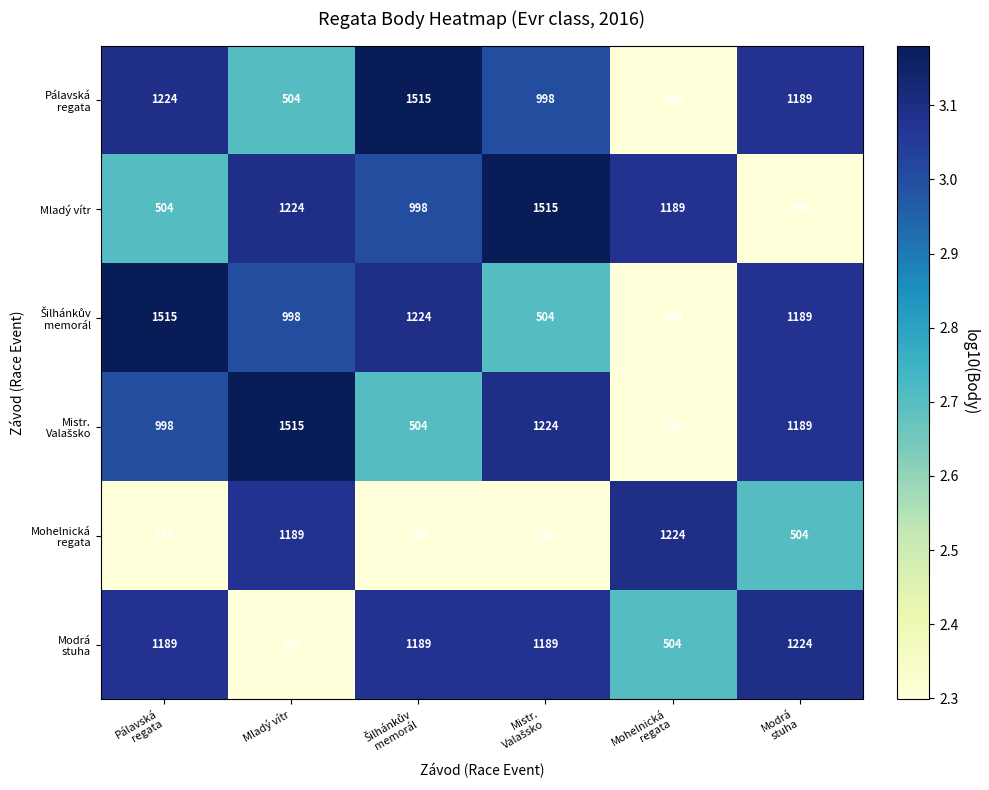

At how many categories does at least one series exceed 665?

6